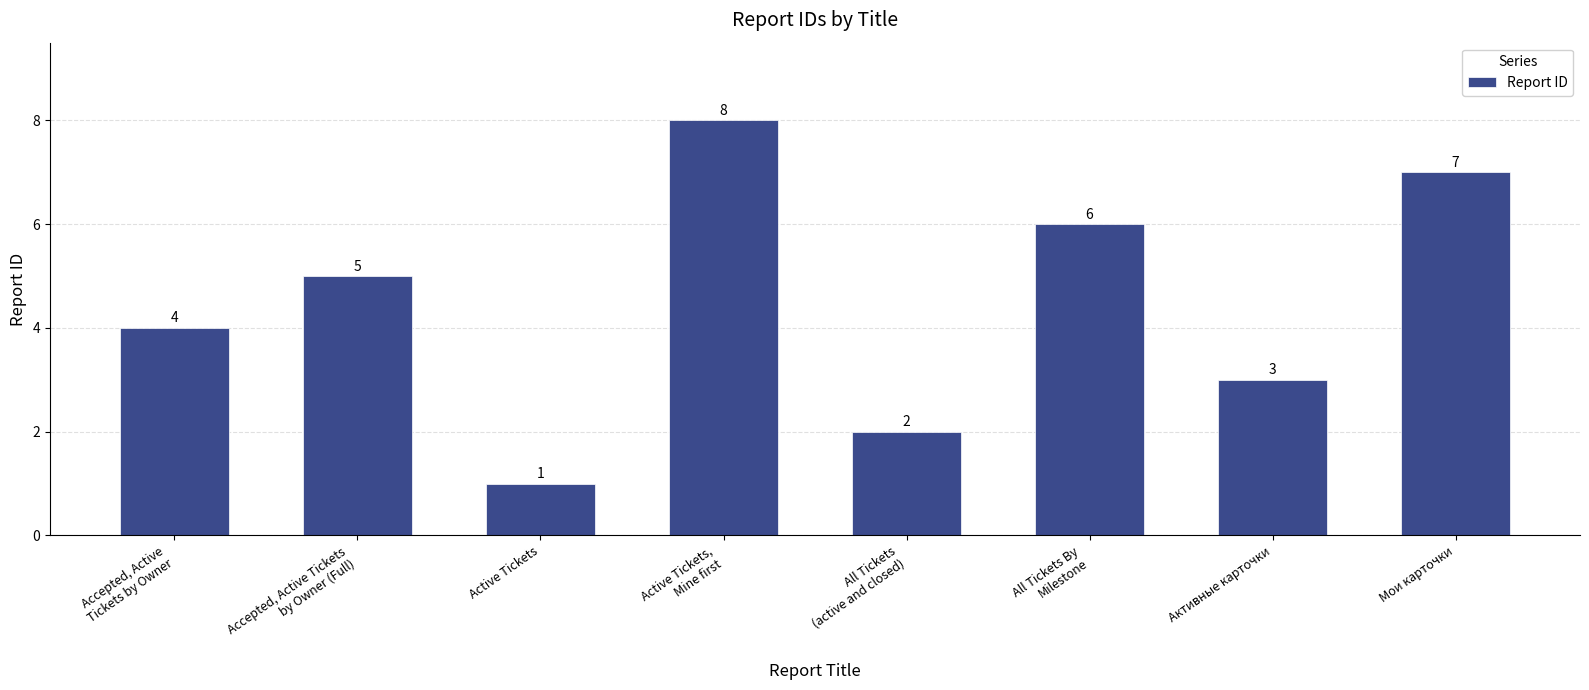

List the labels in order of value, smallest first.

Active Tickets, All Tickets
(active and closed), Активные карточки, Accepted, Active
Tickets by Owner, Accepted, Active Tickets
by Owner (Full), All Tickets By
Milestone, Мои карточки, Active Tickets,
Mine first